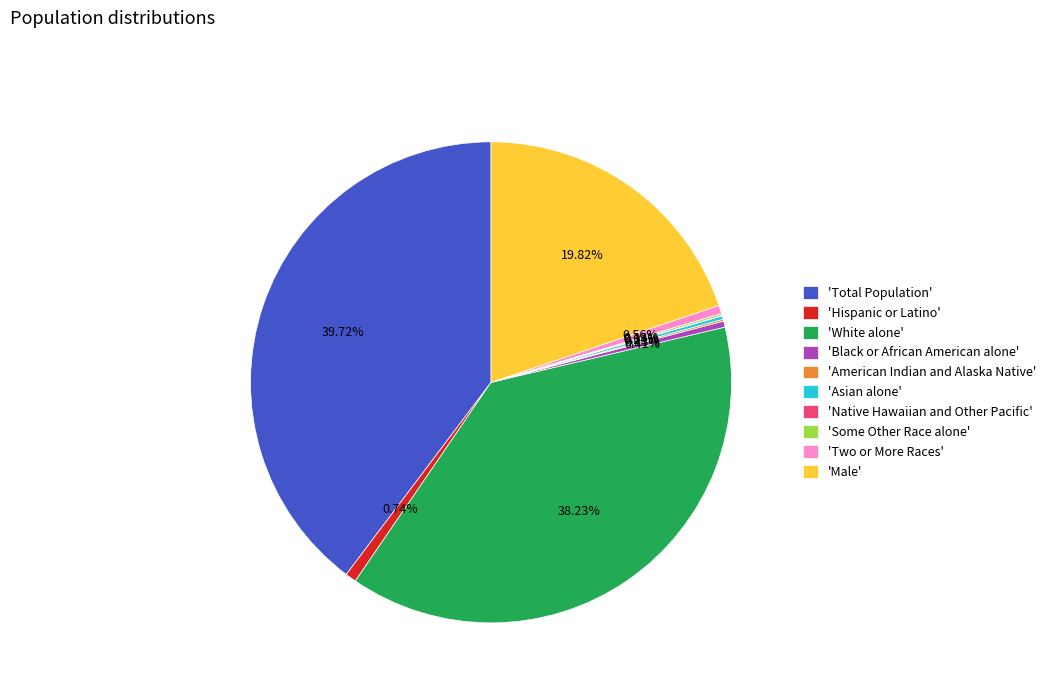

Which slice is the largest?

'Total Population'